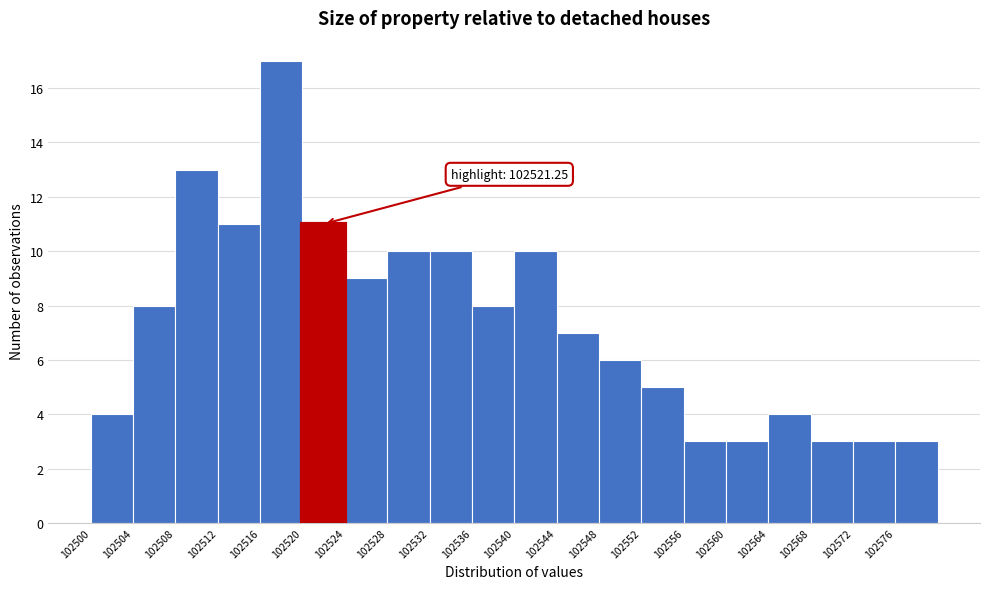

Over which range of the x-axis is the bar tallest?

102516 to 102520